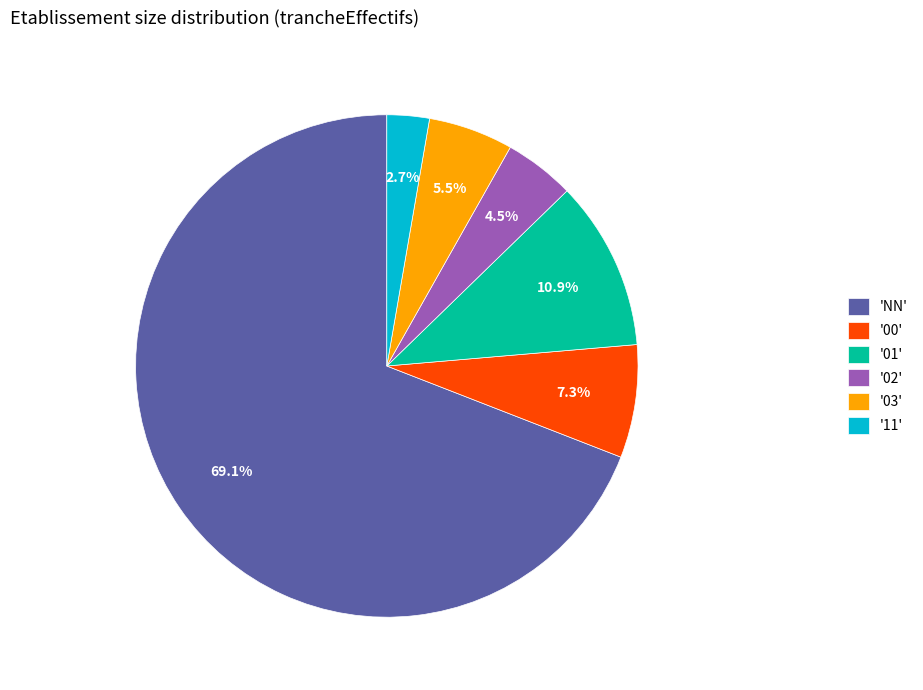

Which slice is the smallest?

'11'